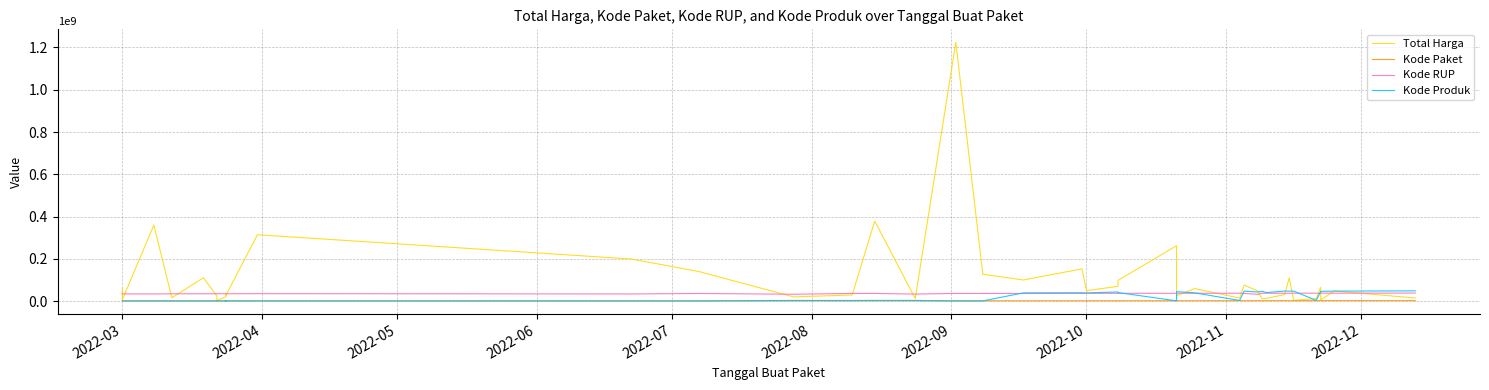

How many lines are shown in the chart?

4